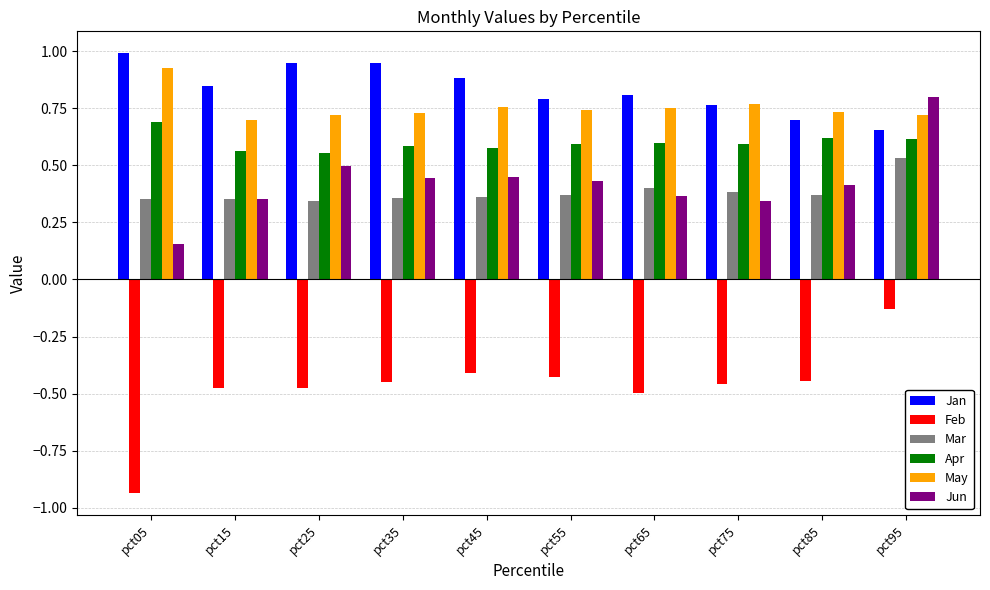

At which category is the sum across all series the highest?

pct95